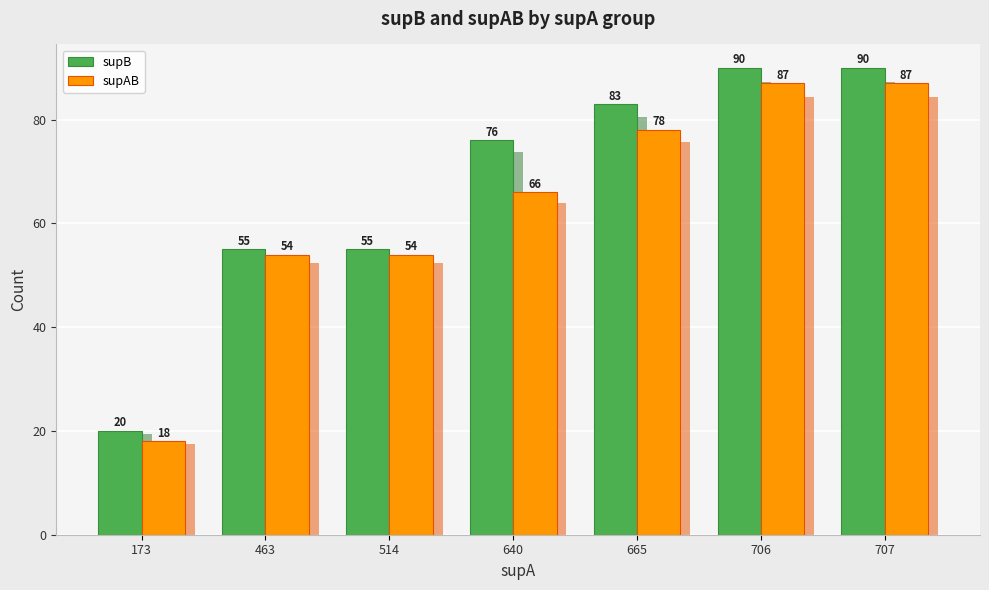

The supAB series shows 114 at 706. True or false?

False